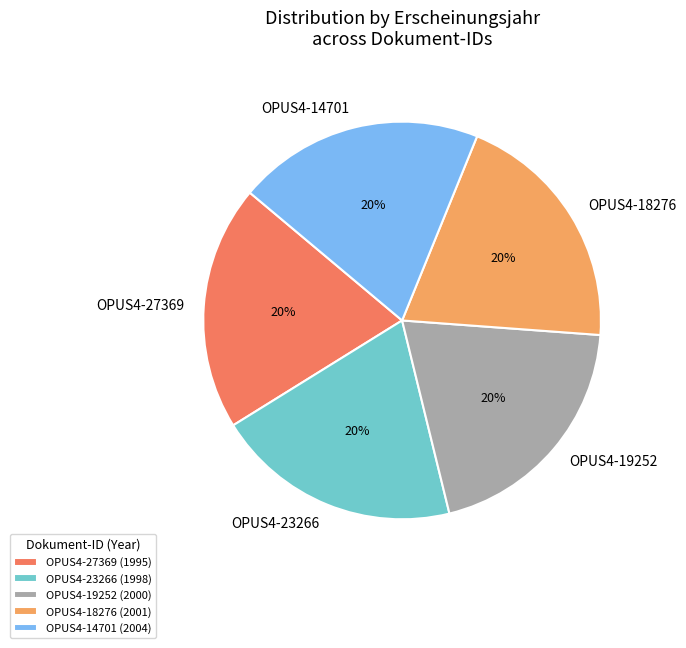

True or false: OPUS4-18276 accounts for 14% of the total.

False